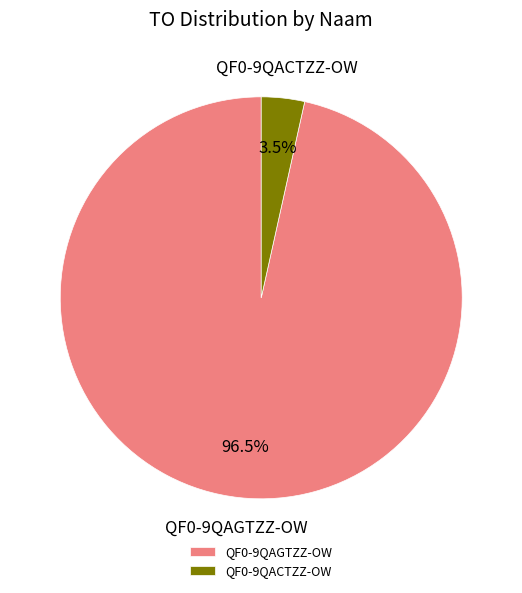

What is the largest slice in the pie chart?

QF0-9QAGTZZ-OW